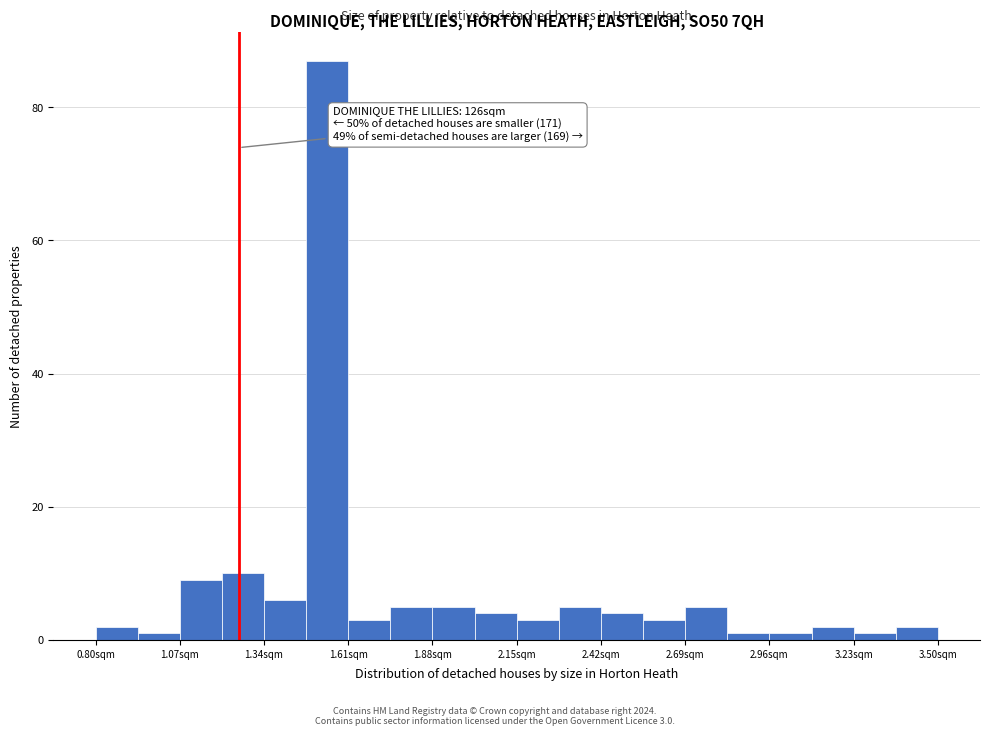

Read against the x-axis, roughly where is the centre of the tallest bar?

1.55